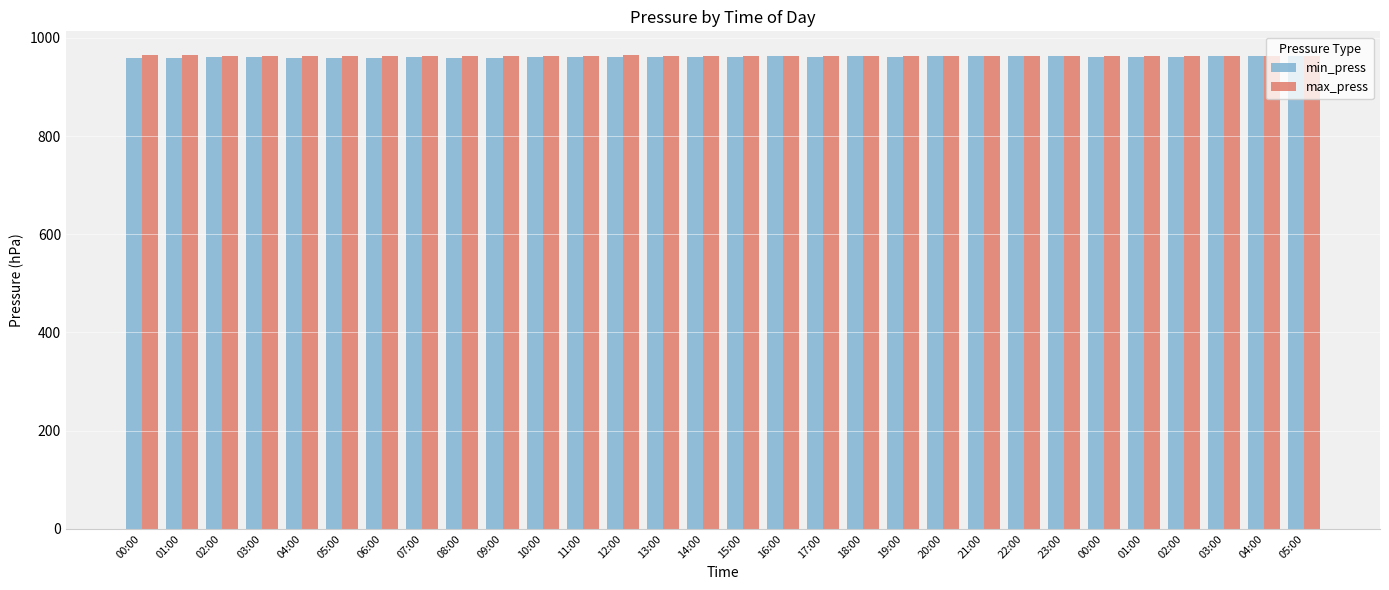

Between 14:00 and 00:00, which is larger?

00:00